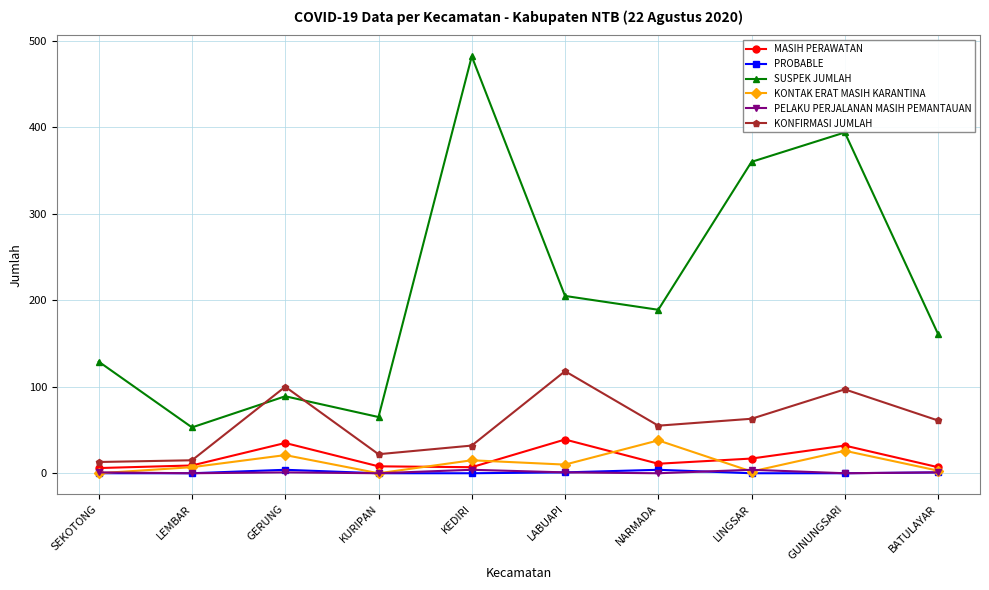

At which label does KONFIRMASI JUMLAH first exceed 61?

GERUNG